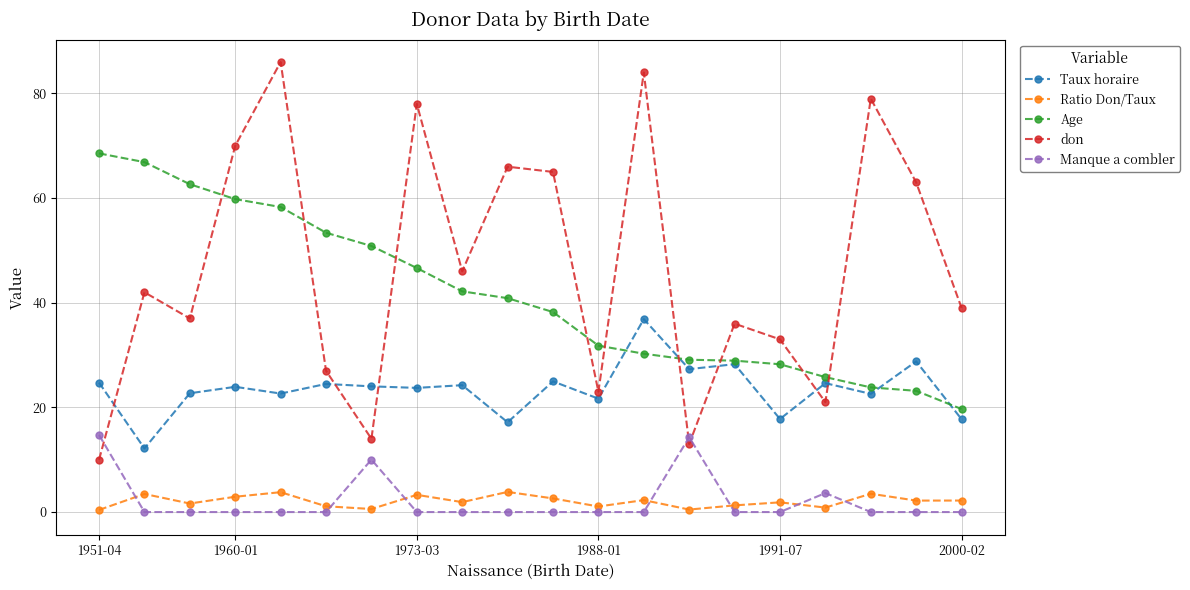

How many lines are shown in the chart?

5